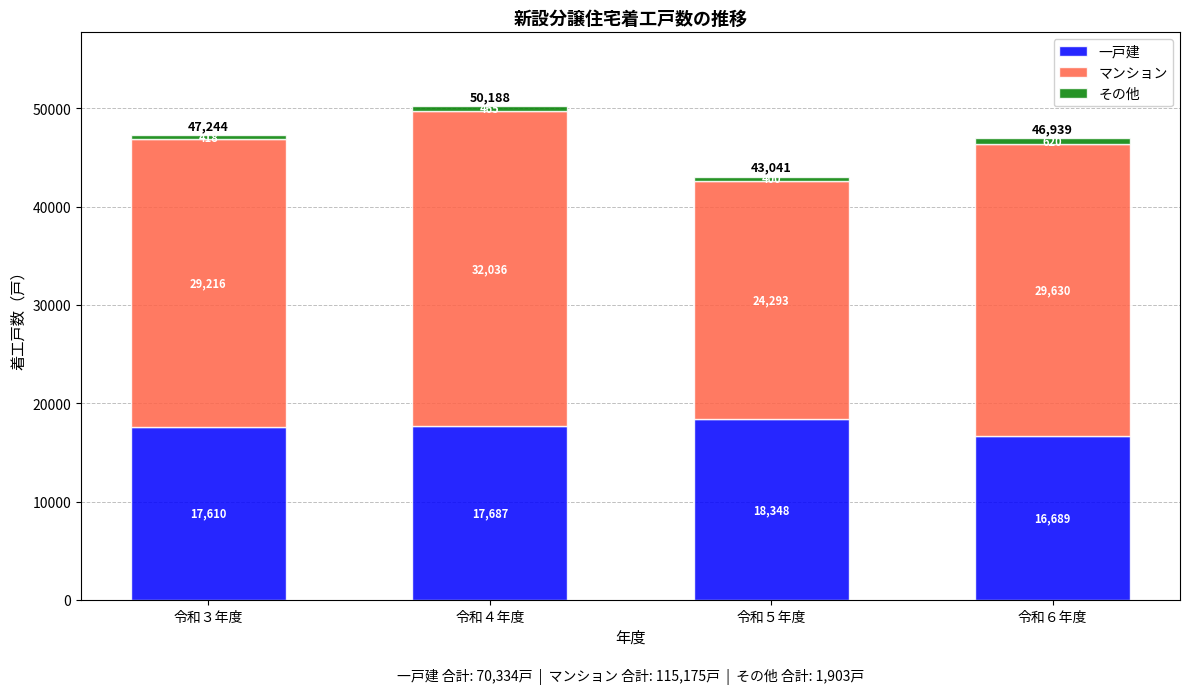

List the labels in order of 一戸建 value, smallest first.

令和６年度, 令和３年度, 令和４年度, 令和５年度